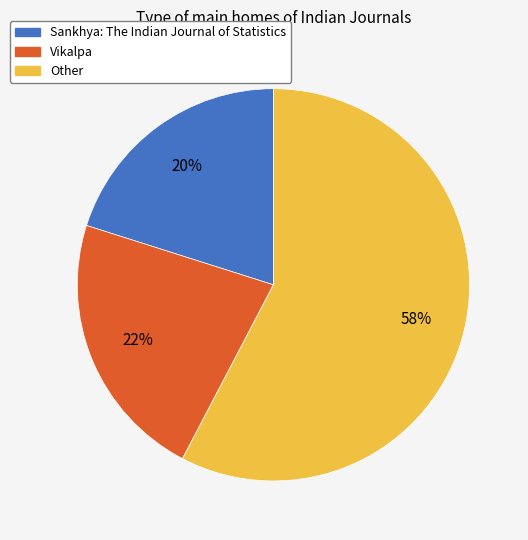

Is there any slice that represents more than half of the pie?

Yes